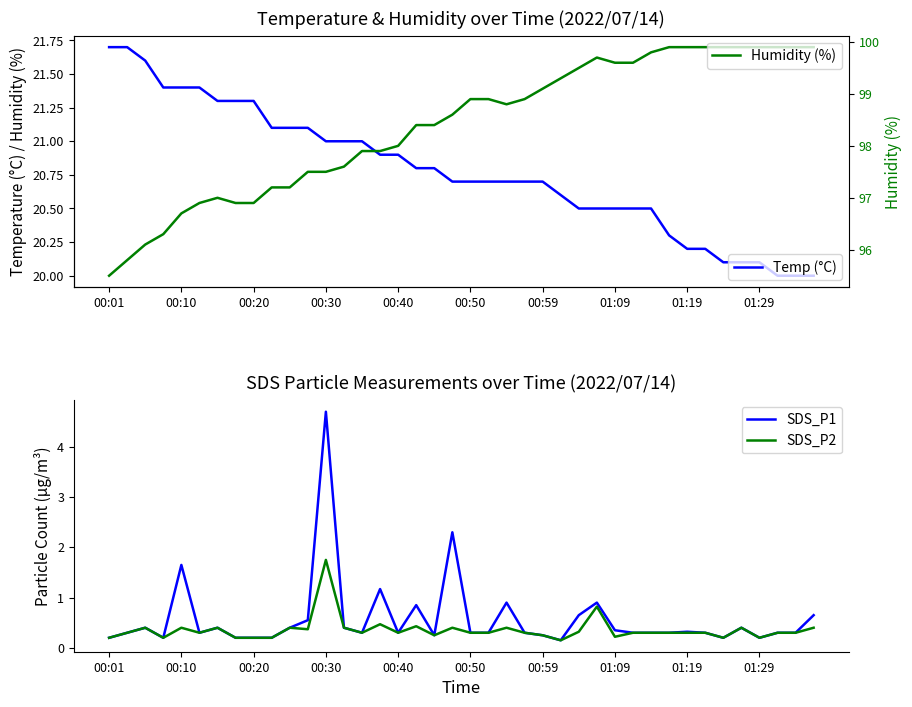

What value does the SDS_P1 series have at 00:30?

4.7